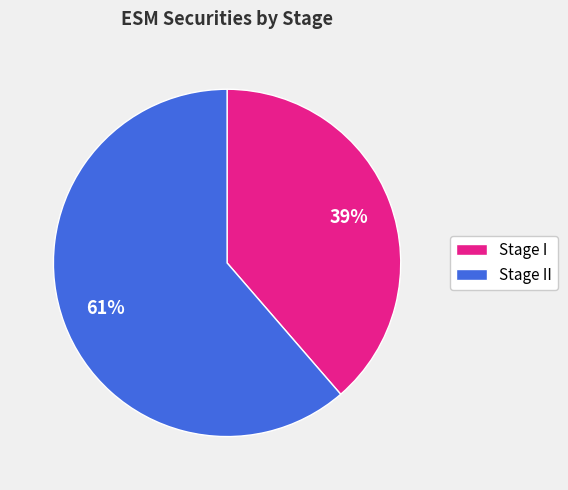

To the nearest percent, what is the combined percentage of Stage II and Stage I?

100%